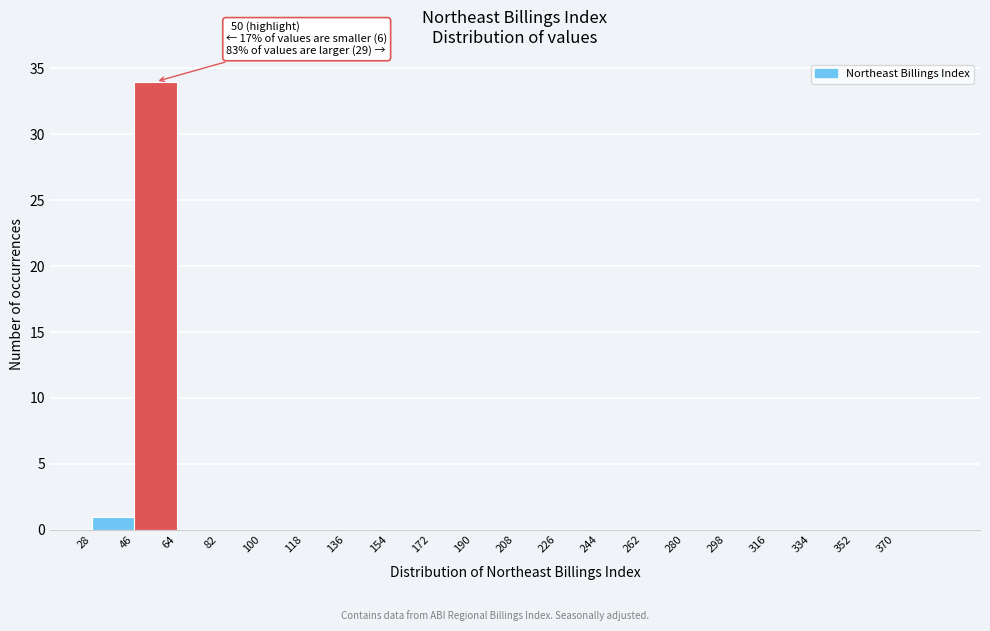

Which range on the x-axis has the tallest bar?

46 to 64